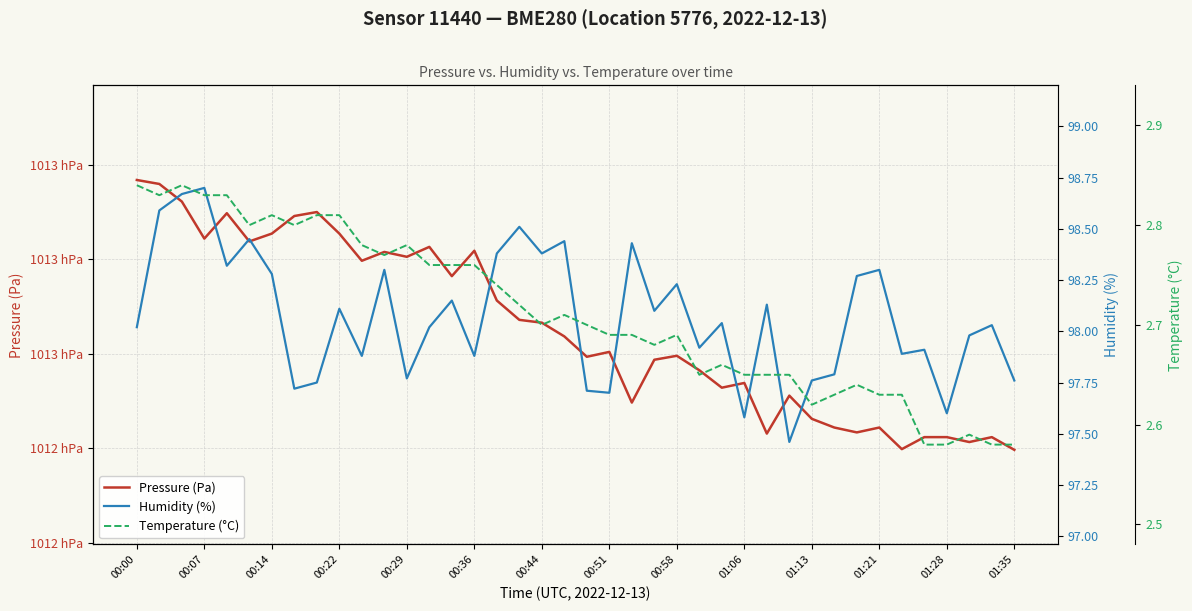

What is the minimum value shown in the chart?

2.6